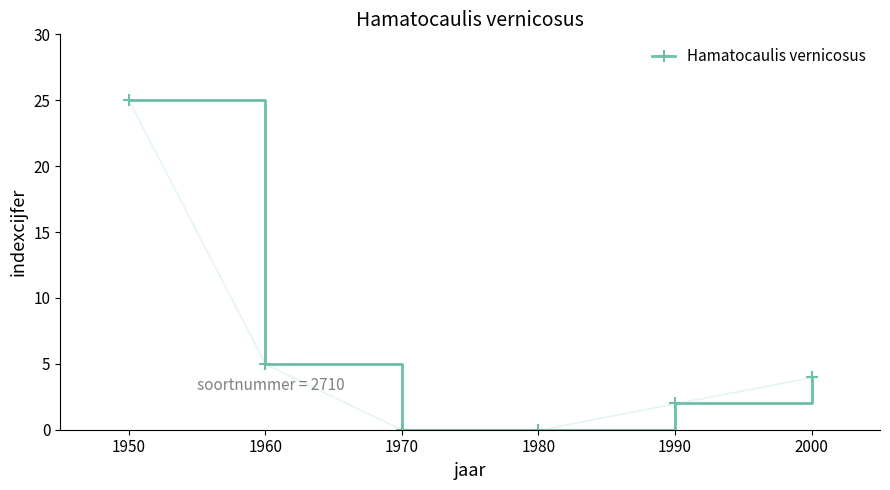

How many values are below 4?

3